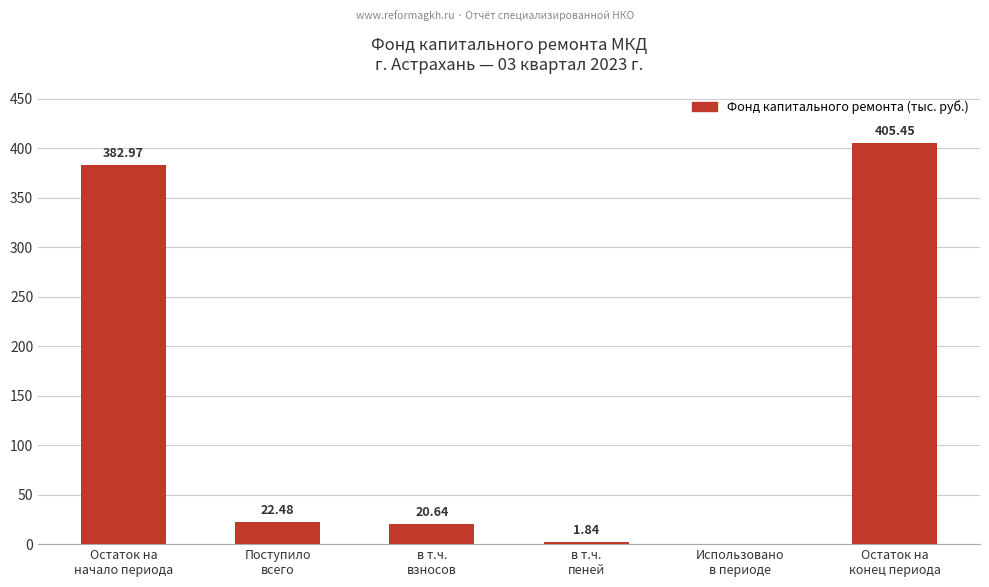

What is the sum of all values?

833.4